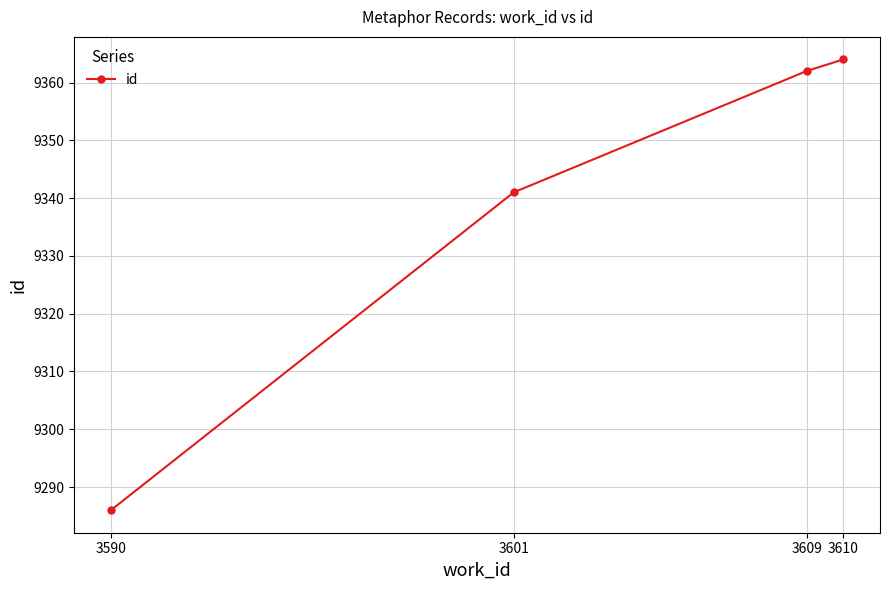

Approximately how many times larger is the value at 3590 compared to 3609?

1.0